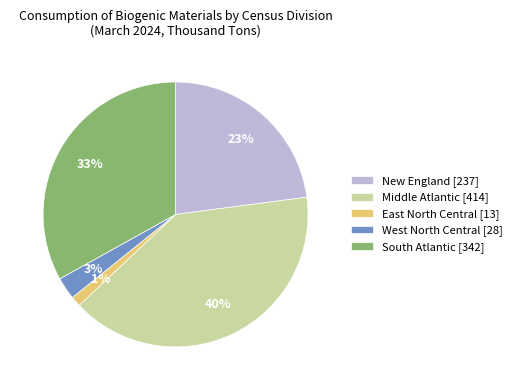

Do East North Central [13] and New England [237] together represent more than half of the pie?

No